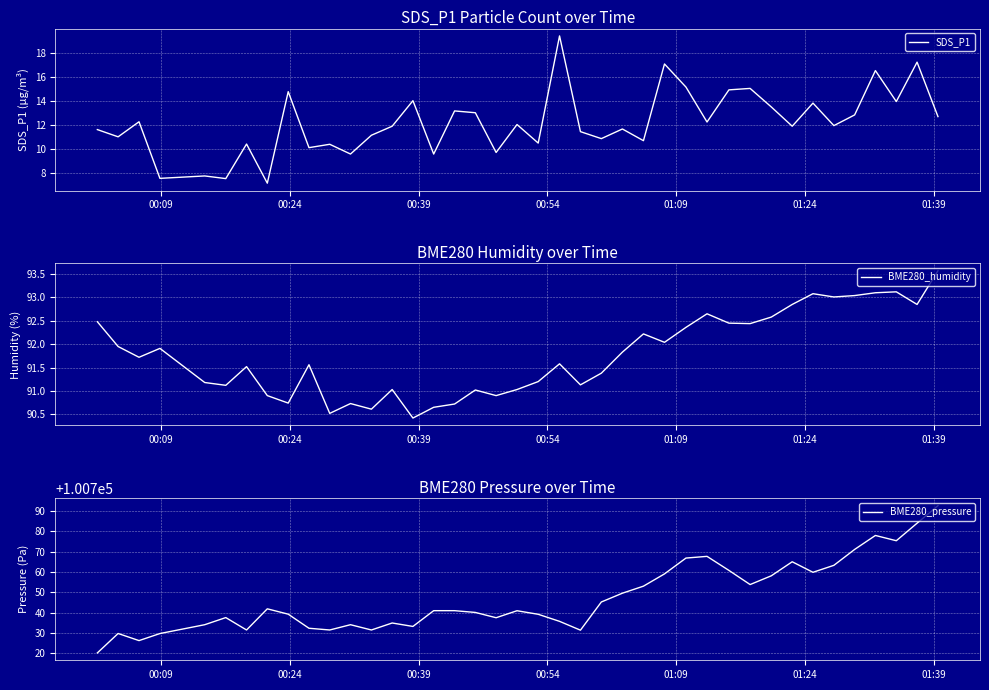

What is the maximum value for SDS_P1?

19.4